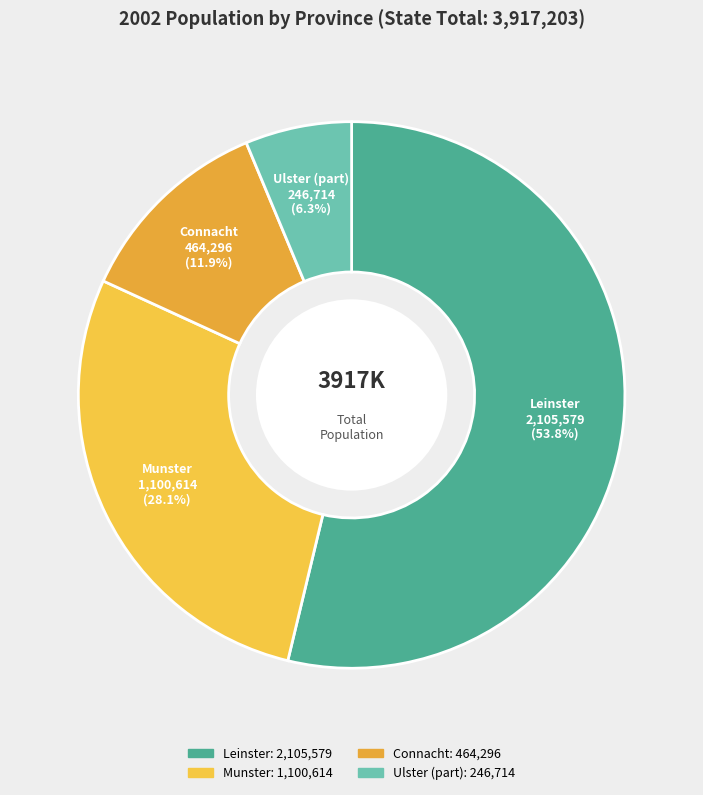

To the nearest percent, what is the combined percentage of Connacht and Ulster (part)?

18%